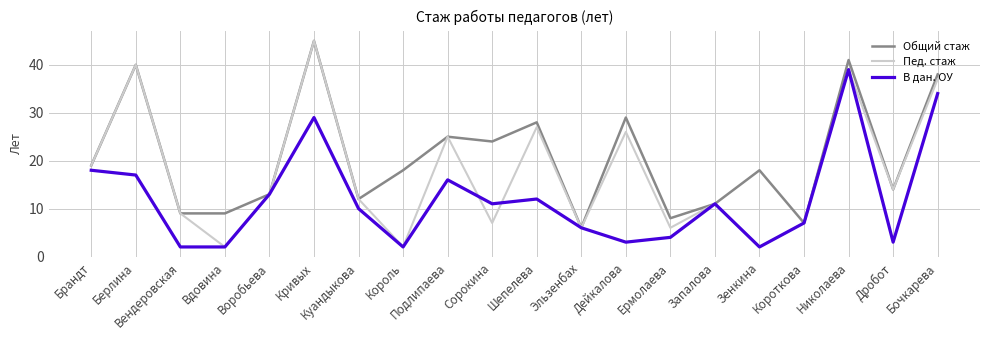

The value of В дан. ОУ at Дейкалова is 1. True or false?

False